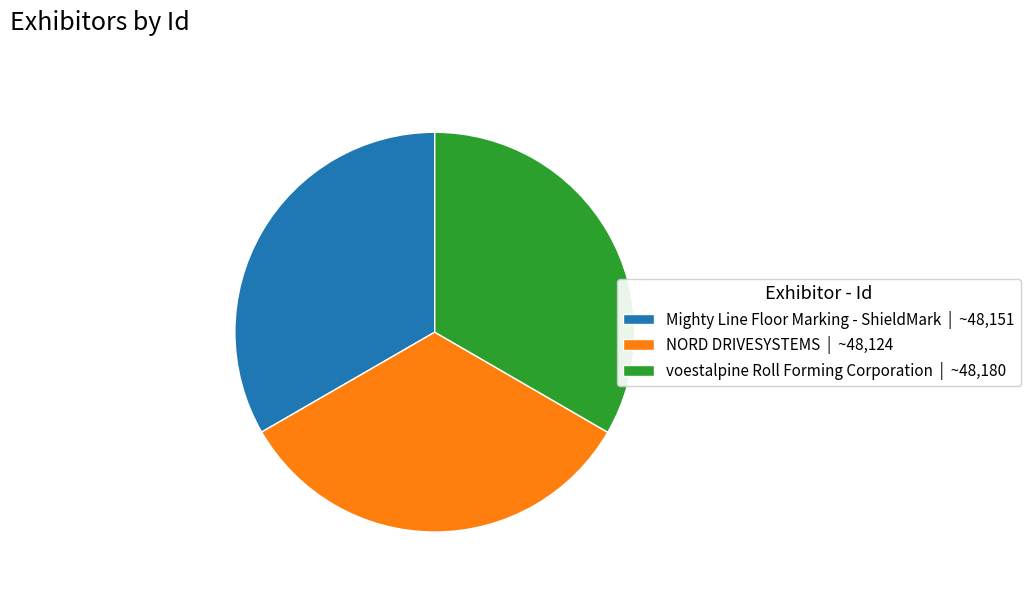

Combined, do voestalpine Roll Forming Corporation | ~48,180 and NORD DRIVESYSTEMS | ~48,124 account for over 50%?

Yes